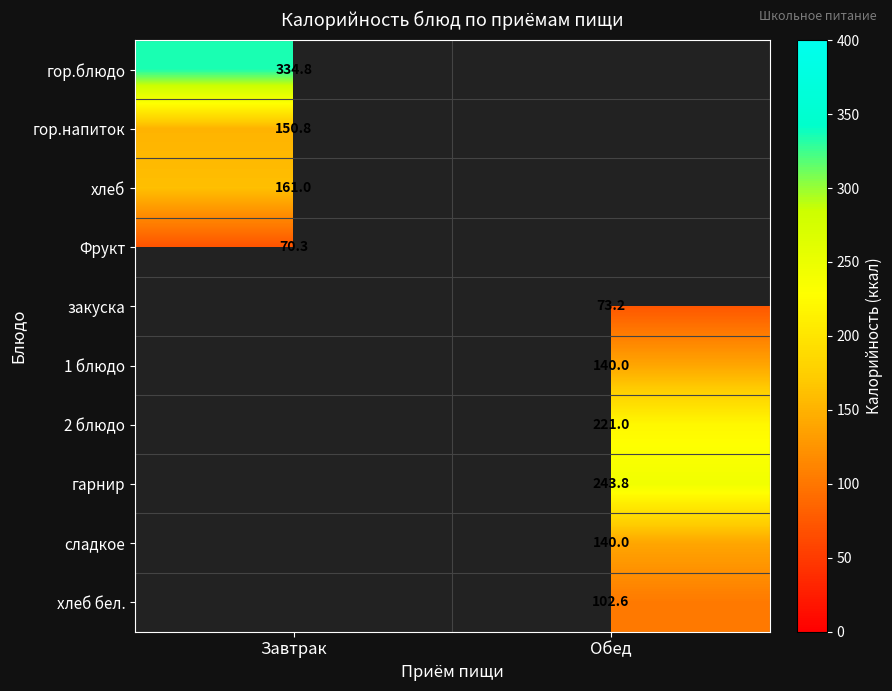

True or false: Фрукт has a value of 101.8 at Завтрак.

False